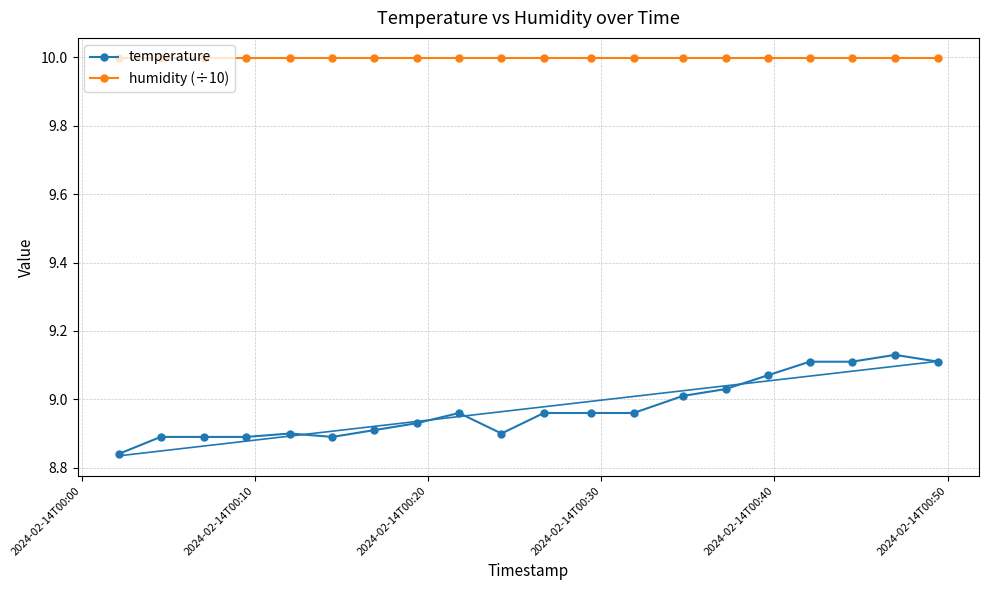

What is the value of the humidity (÷10) point at the 11th from the left?

10.0